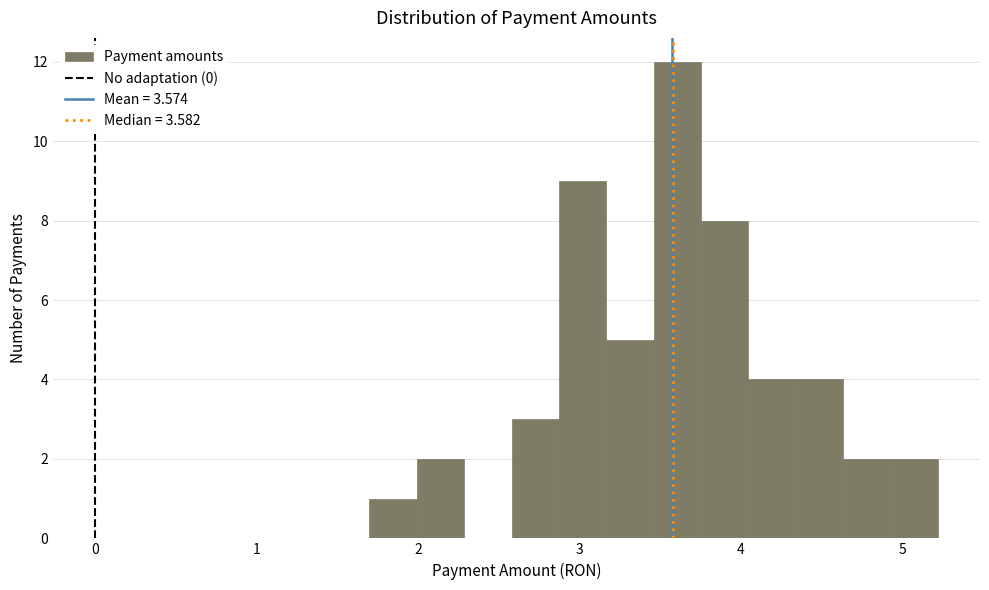

Around what value on the x-axis is the tallest bar? Give the approximate position of its centre, as read against the axis.

3.6